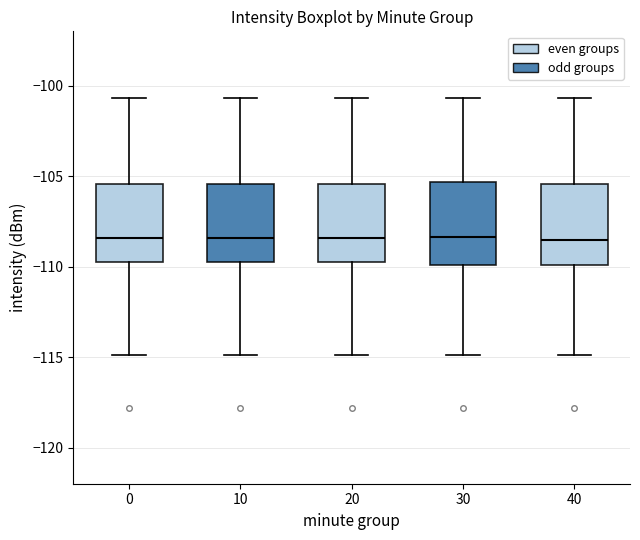

Reading left to right, transcribe this box plot: for each box, give where its median line is, the range the box spans, and where its two whiskers end, as read against the y-axis. The values are not printed on the chart, so give them approximately, as read against the axis.

0: median -108.5, box -110.0 to -105.5, whiskers -115.0 to -100.5
10: median -108.5, box -110.0 to -105.5, whiskers -115.0 to -100.5
20: median -108.5, box -110.0 to -105.5, whiskers -115.0 to -100.5
30: median -108.5, box -110.0 to -105.5, whiskers -115.0 to -100.5
40: median -108.5, box -110.0 to -105.5, whiskers -115.0 to -100.5